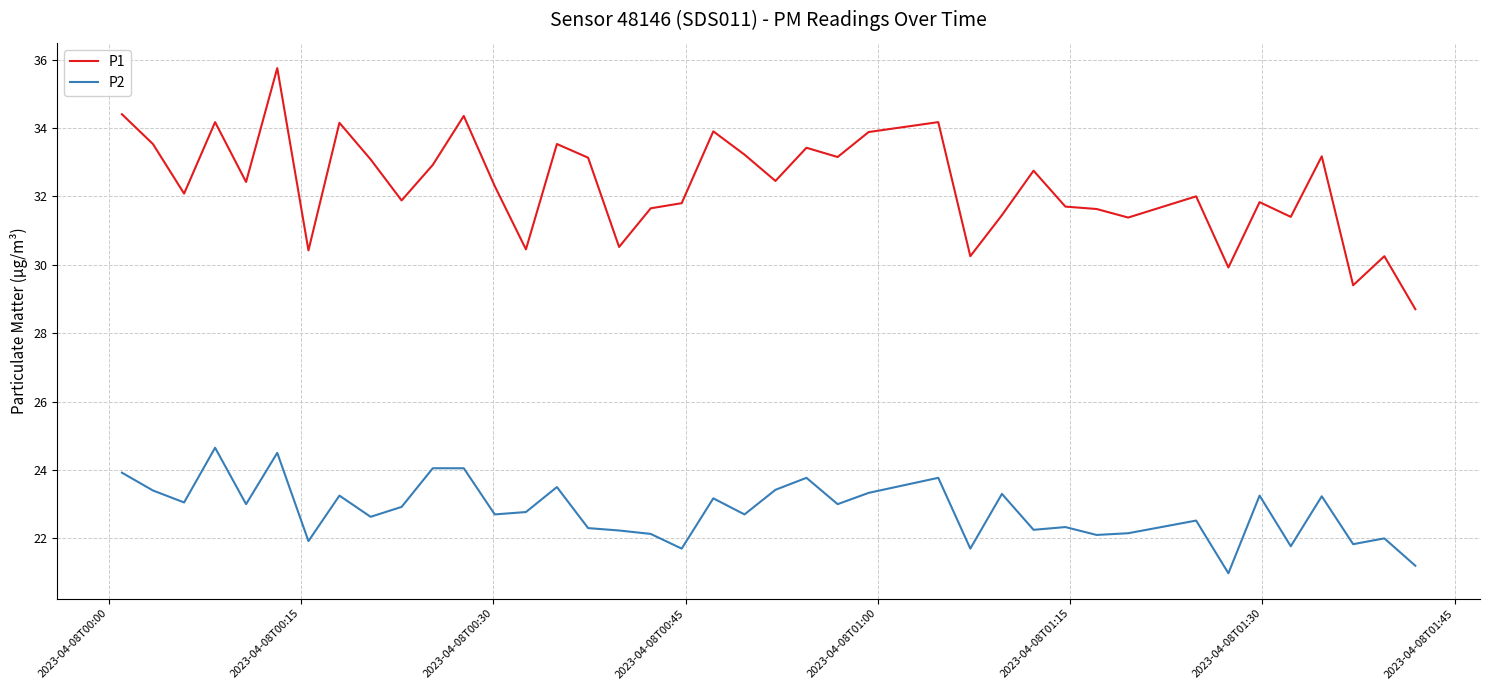

What is the difference between the maximum and minimum values in the P2 series?

3.7